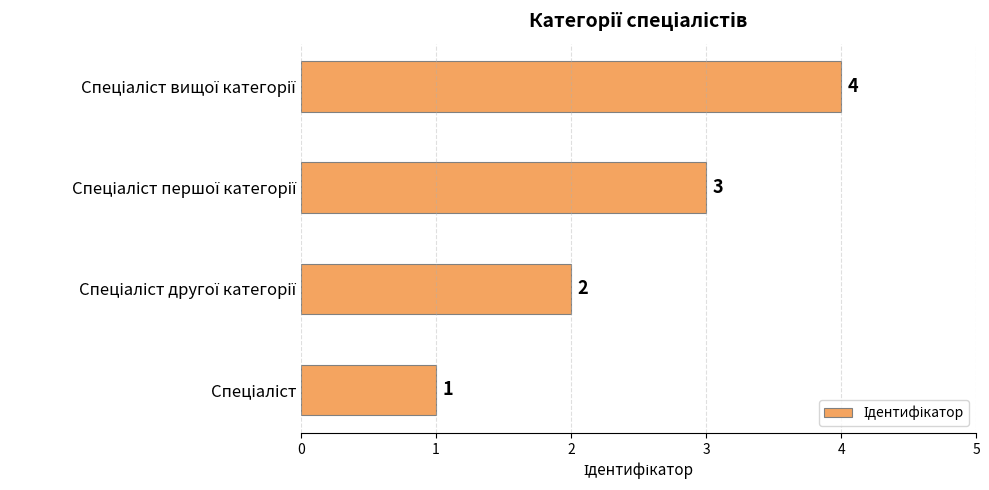

What is the greatest value displayed?

4